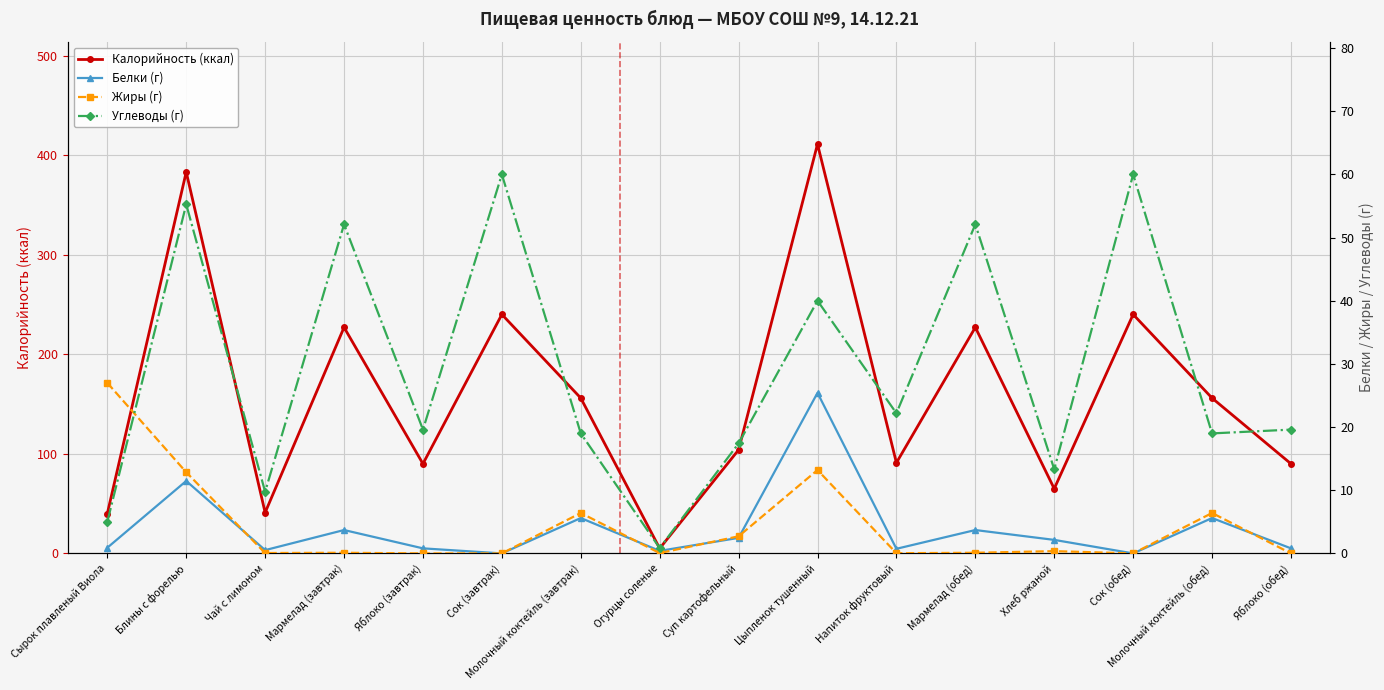

What is the difference between the second highest and minimum values in the Углеводы (г) series?

59.1